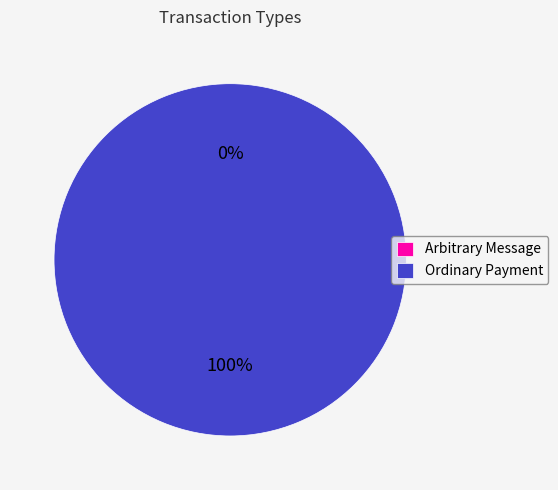

Count the number of slices in the pie.

2